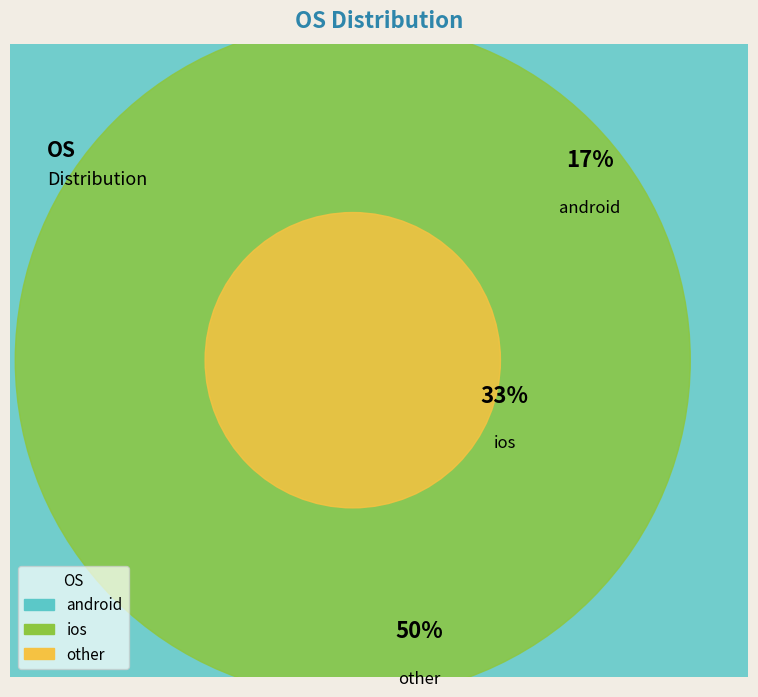

Does android represent more than half of the total?

No